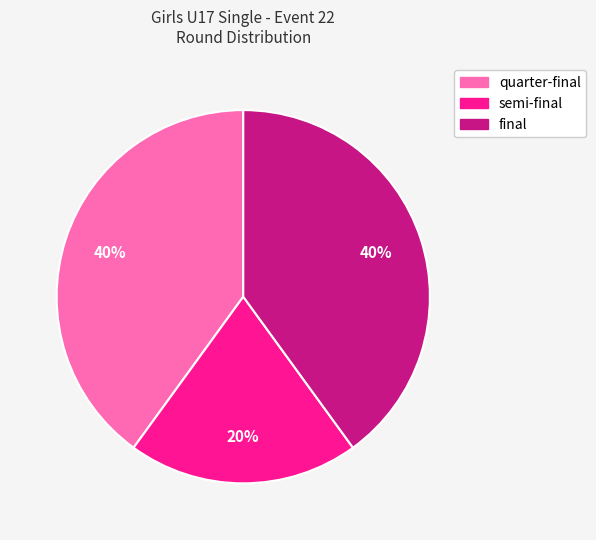

Is semi-final the majority of the pie?

No